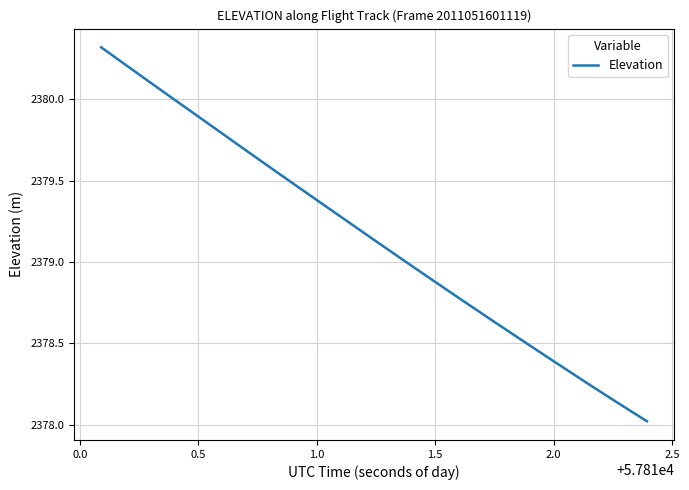

Count the number of categories in the chart.

19